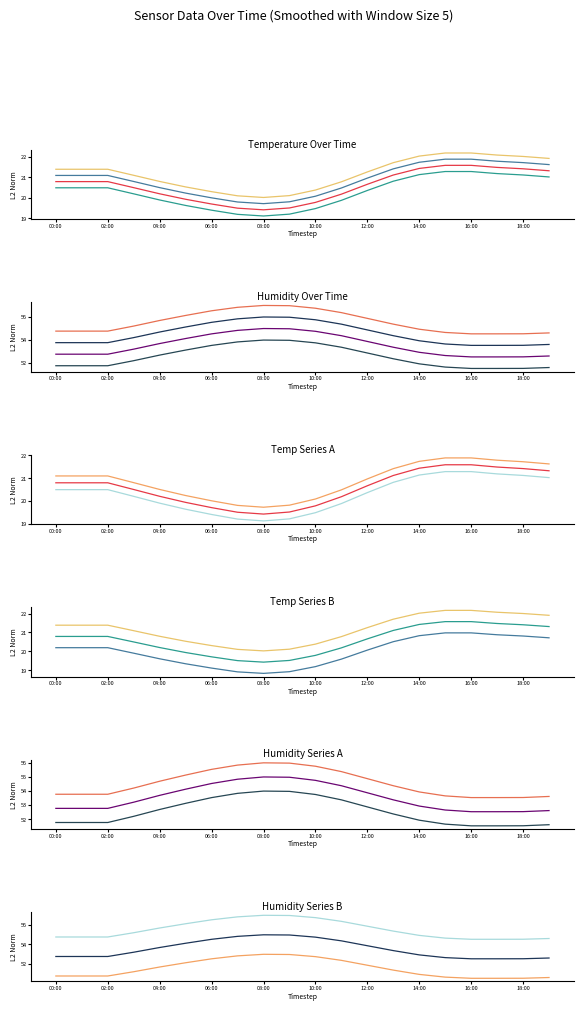

True or false: series_3 has more than 1 points higher than both neighbors.

False